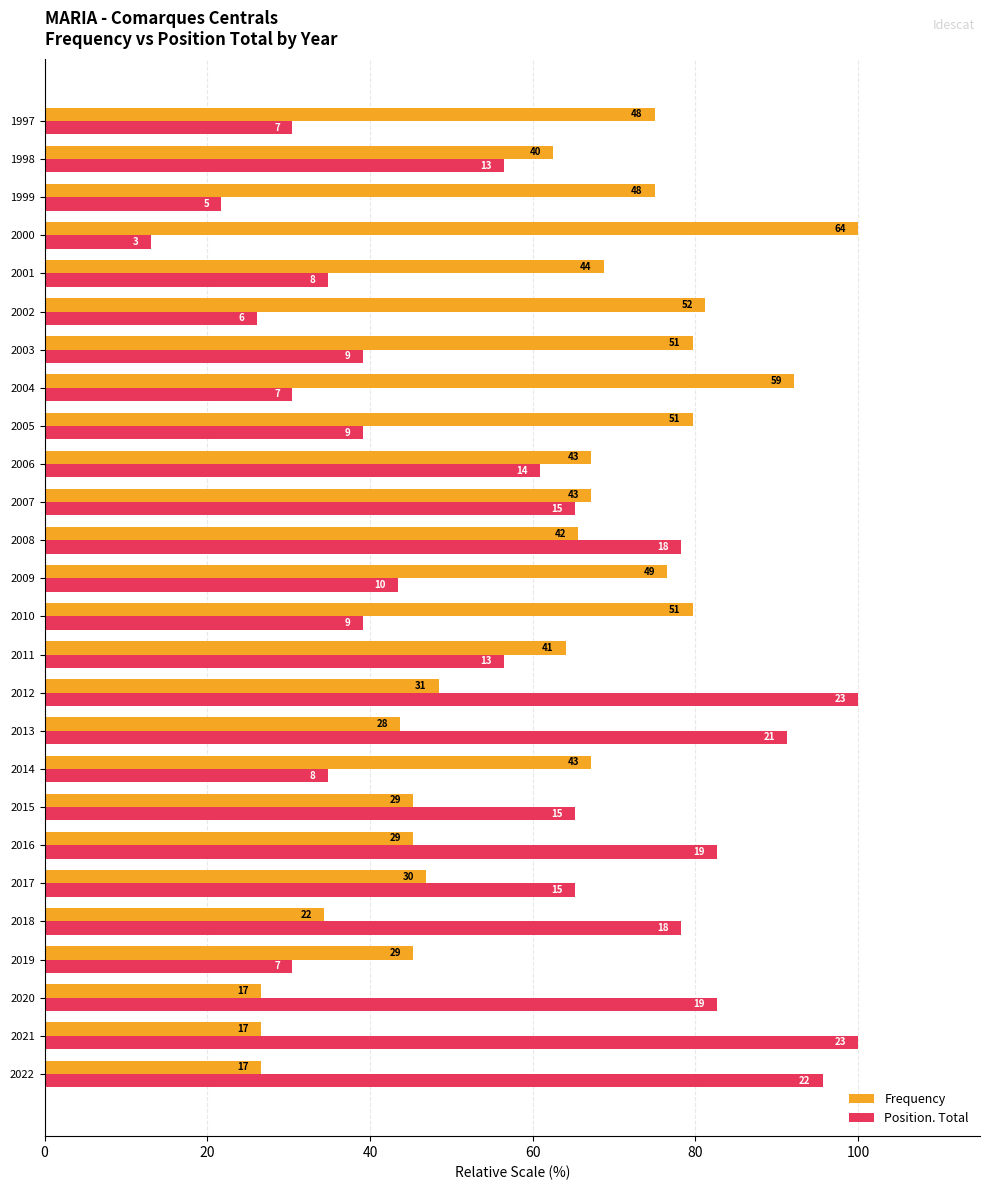

What are all the series names shown in the legend?

Frequency, Position. Total